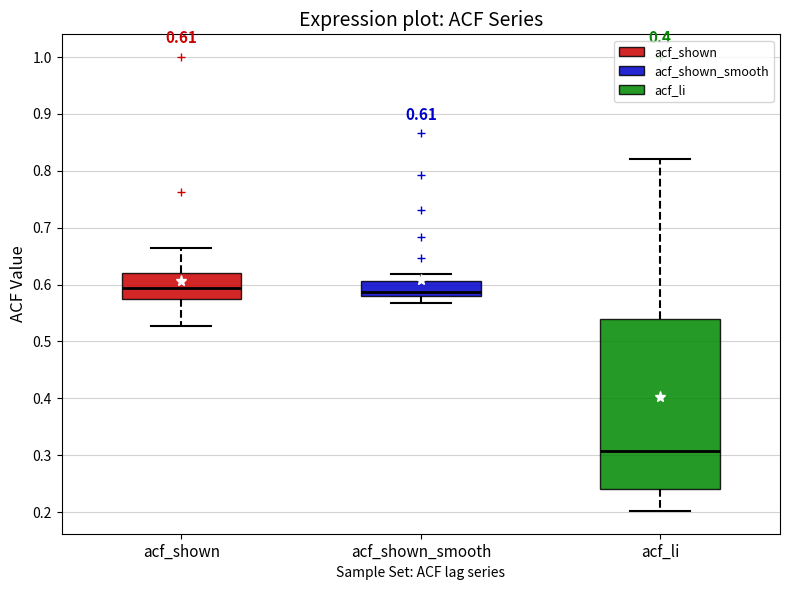

Which box is the tallest, from its lower edge to its upper edge?

acf_li